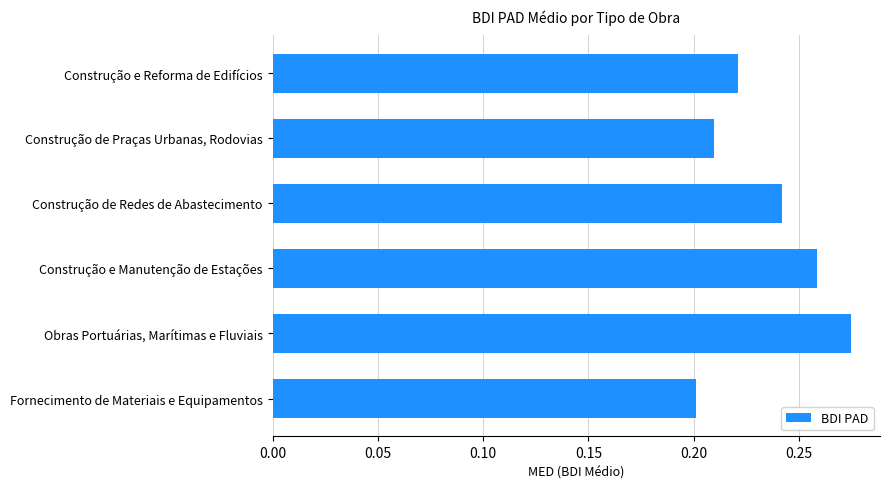

At which label is the value closest to 0?

Fornecimento de Materiais e Equipamentos